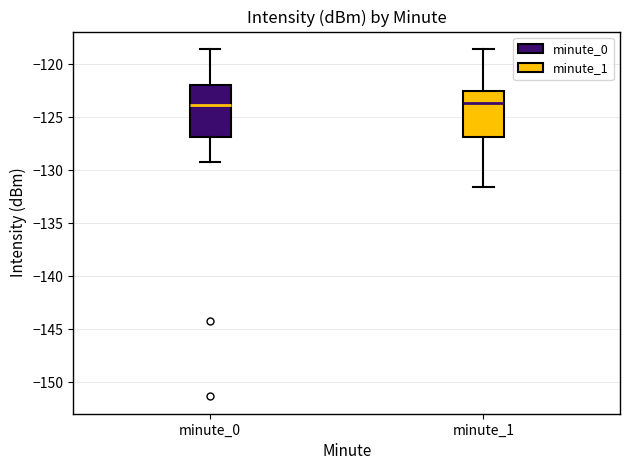

Where does the median line of the box for minute_1 sit on the y-axis? The values are not printed on the chart, so give them approximately, as read against the axis.

-123.5